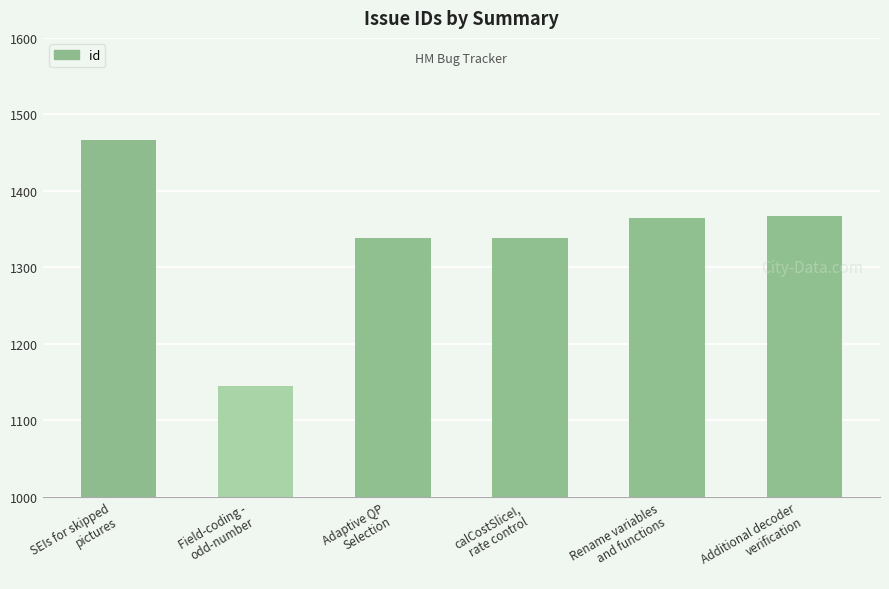

What is the difference between the values at Additional decoder
verification and SEIs for skipped
pictures?

99